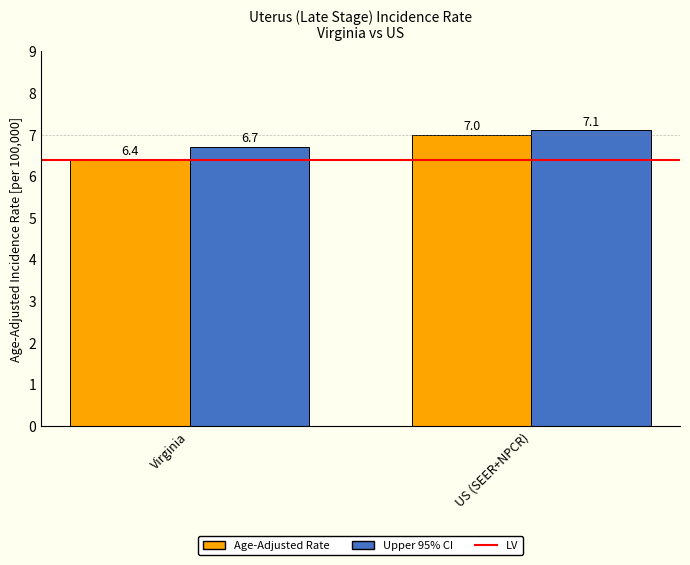

How many bars are there in total?

4